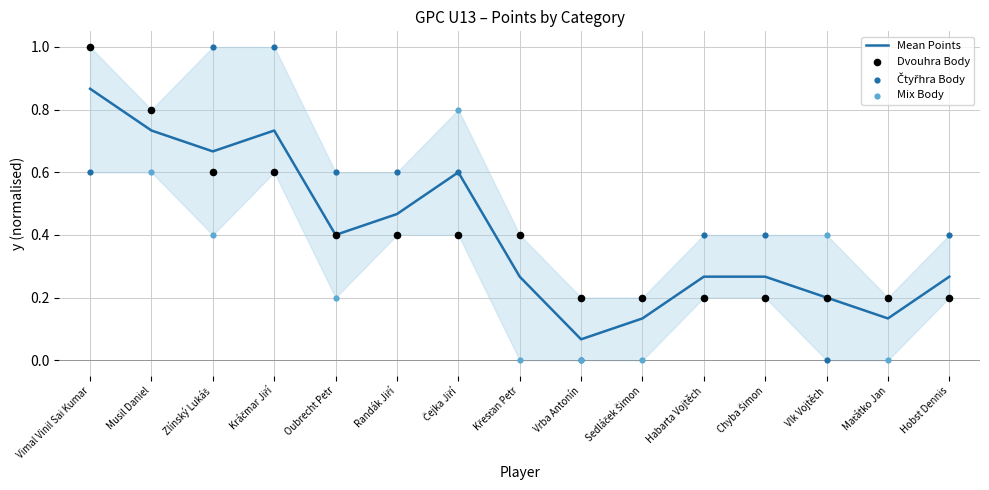

Which series reaches the maximum Y coordinate?

Dvouhra Body